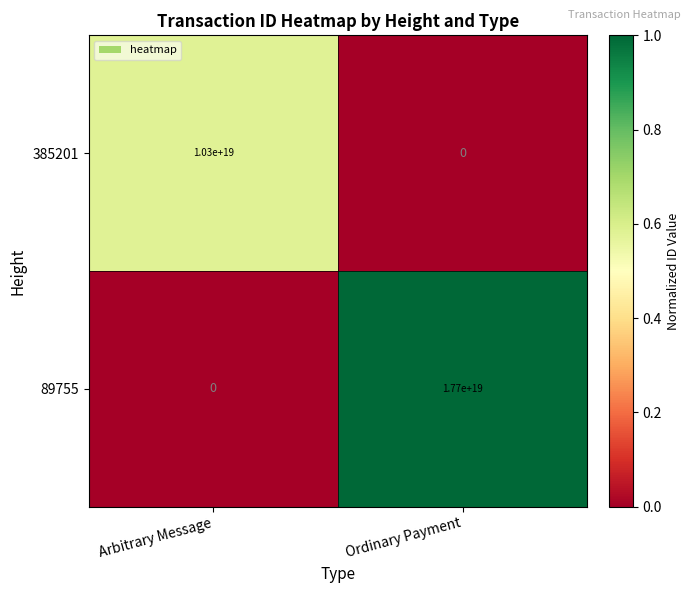

Which series changed the most between Arbitrary Message and Ordinary Payment?

89755